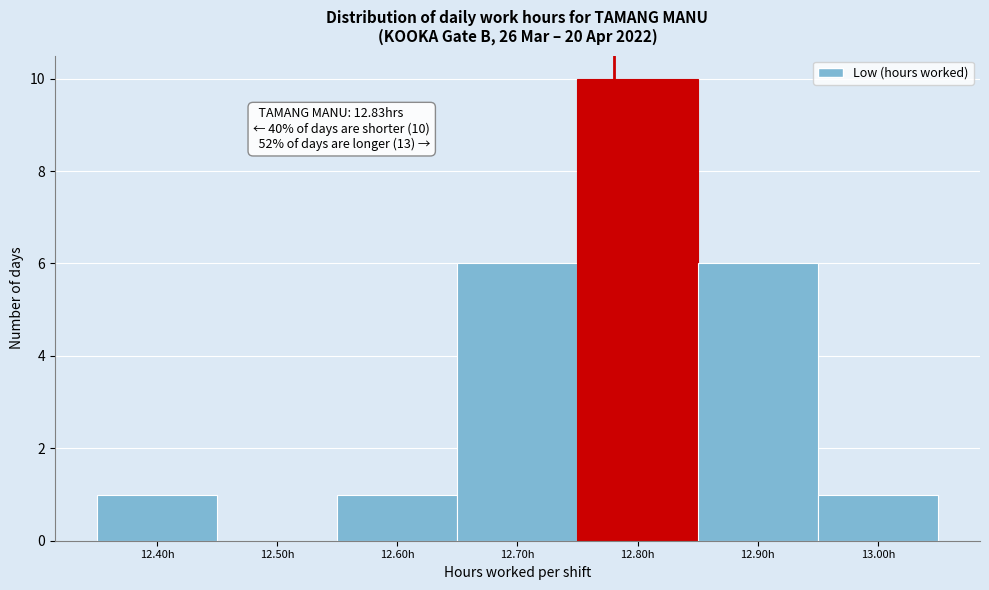

Reading right to left, extract all data points from this chart.

13.00h=1	12.90h=6	12.80h=10	12.70h=6	12.60h=1	12.50h=0	12.40h=1